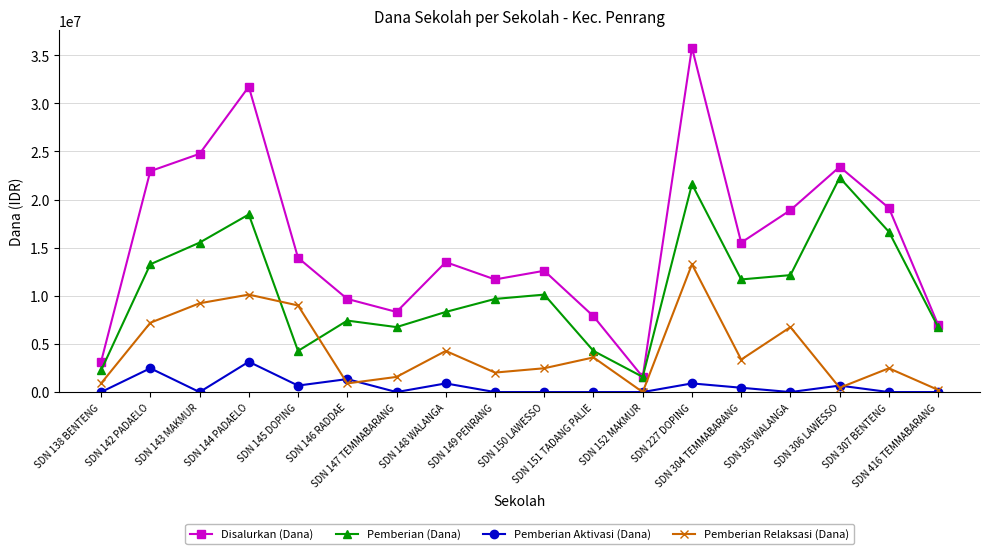

True or false: Pemberian (Dana) and Pemberian Aktivasi (Dana) cross at least once.

False